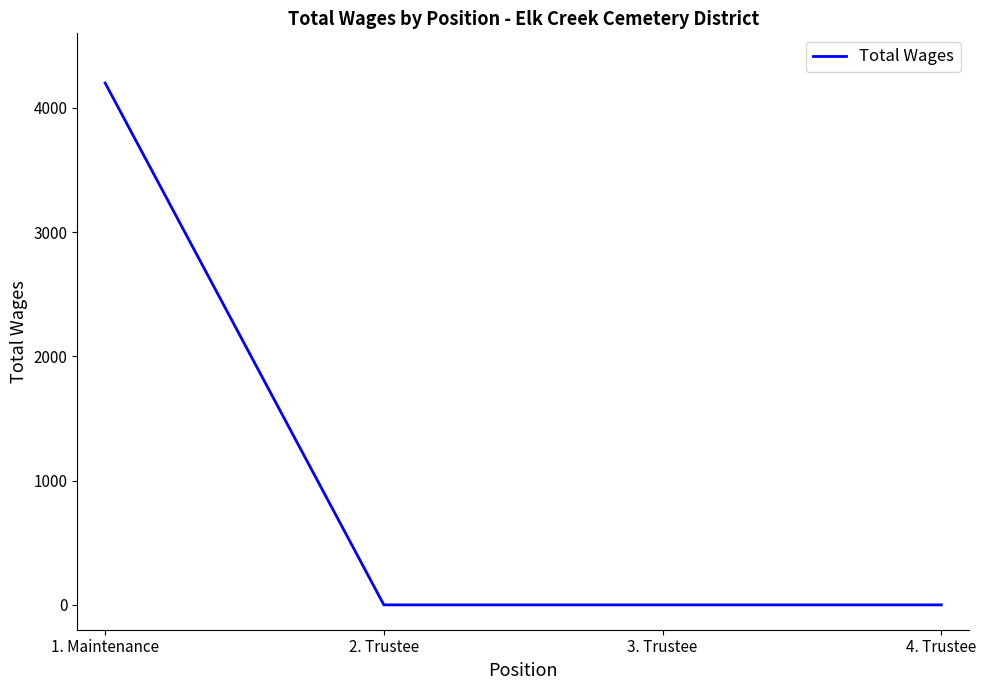

How many lines are shown in the chart?

1